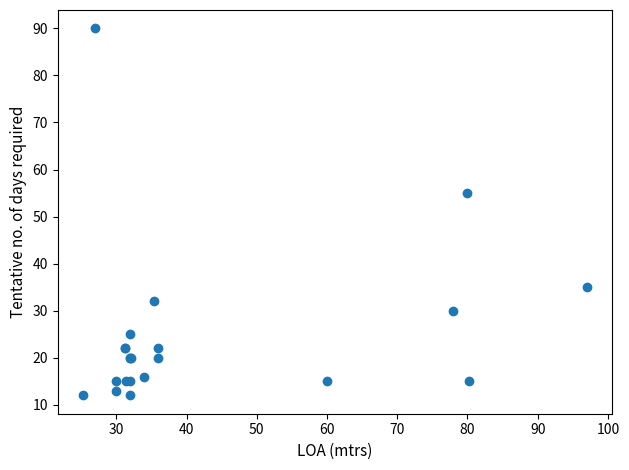

What Y value in the scatter plot is closest to 51?

55